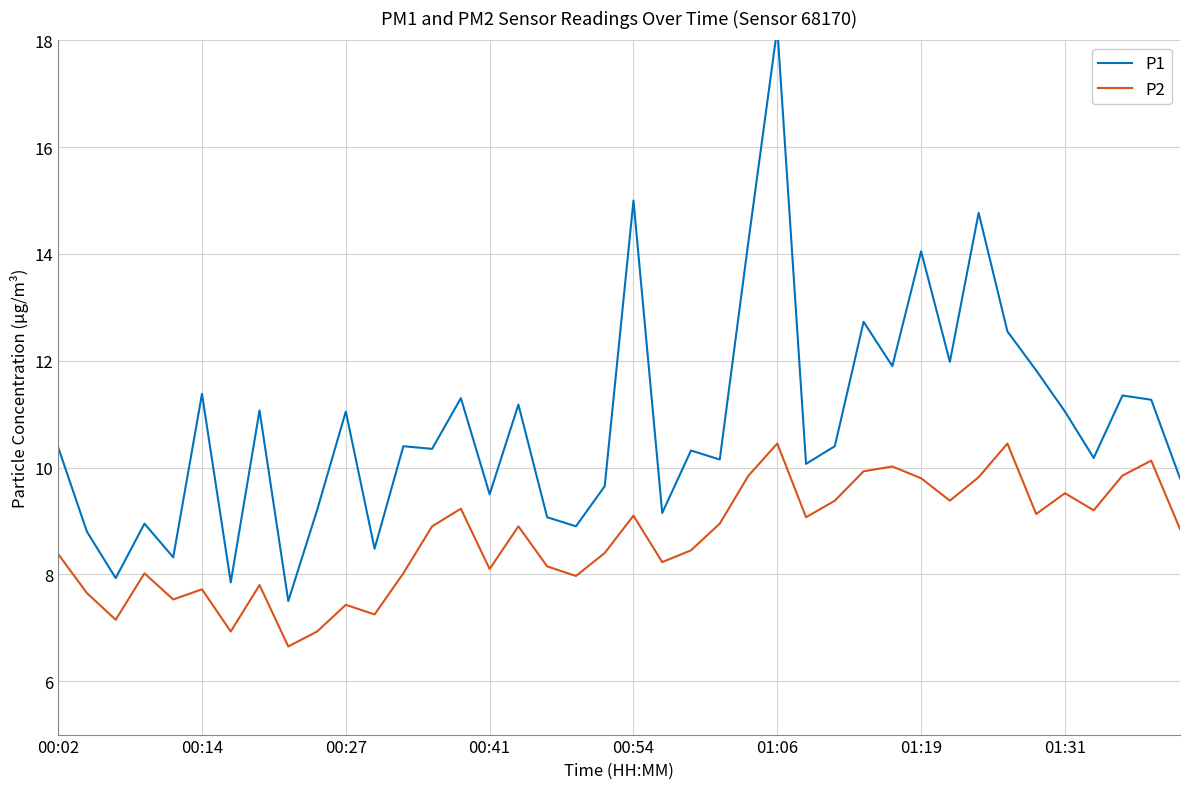

True or false: P2 has a value of 2.4 at 34.

False